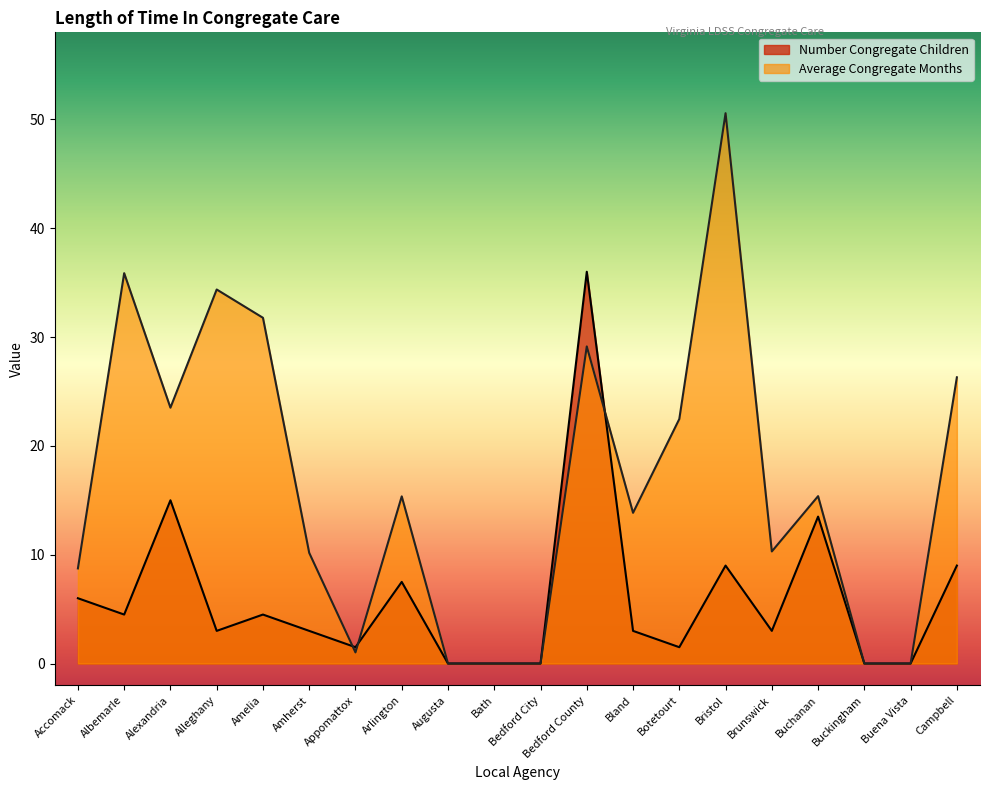

Between which two adjacent categories do Average Congregate Months and Number Congregate Children first intersect?

Amherst and Appomattox